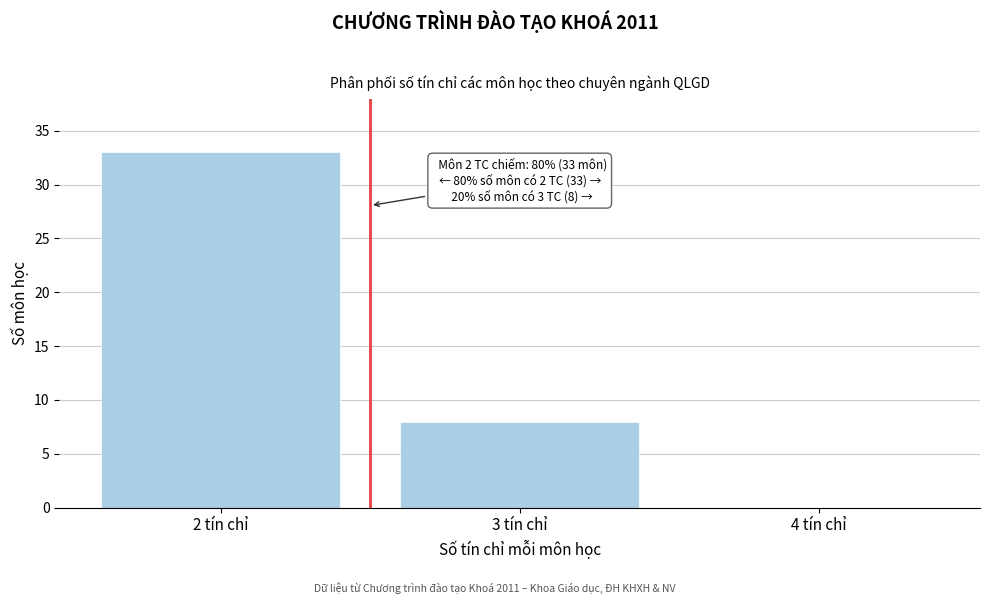

Which range on the x-axis has the tallest bar?

1.5 to 2.5